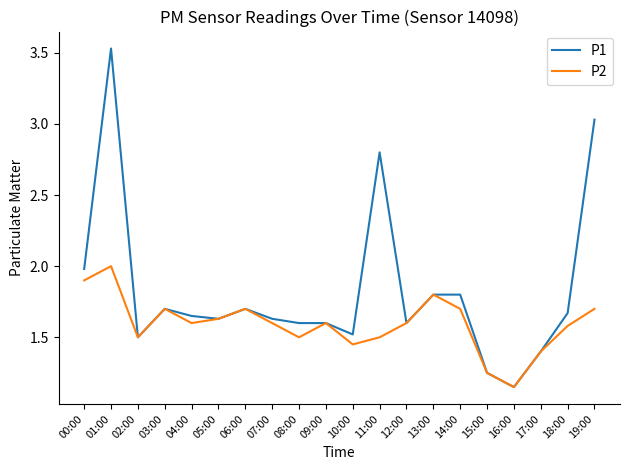

Rank the series by their average value, from highest to lowest.

P1, P2